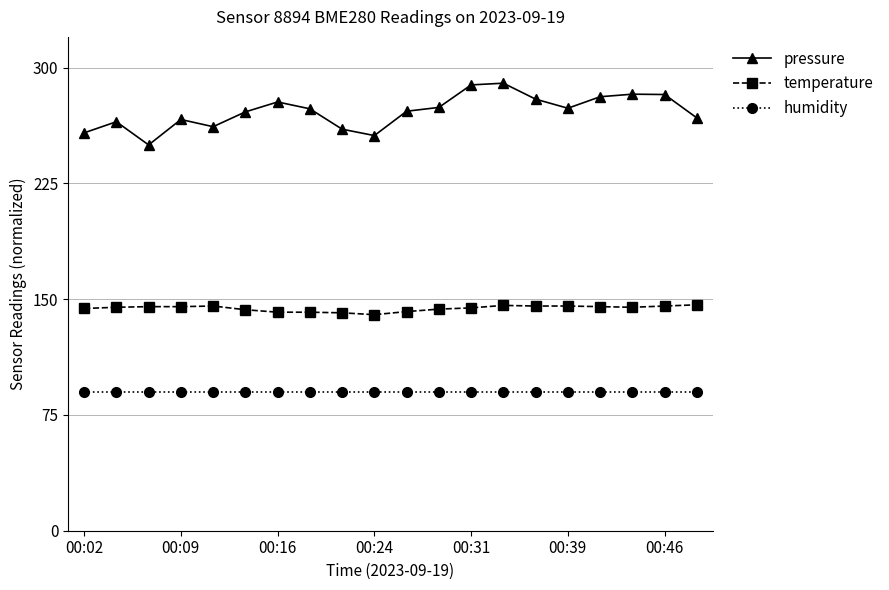

What is the minimum value shown in the chart?

90.0